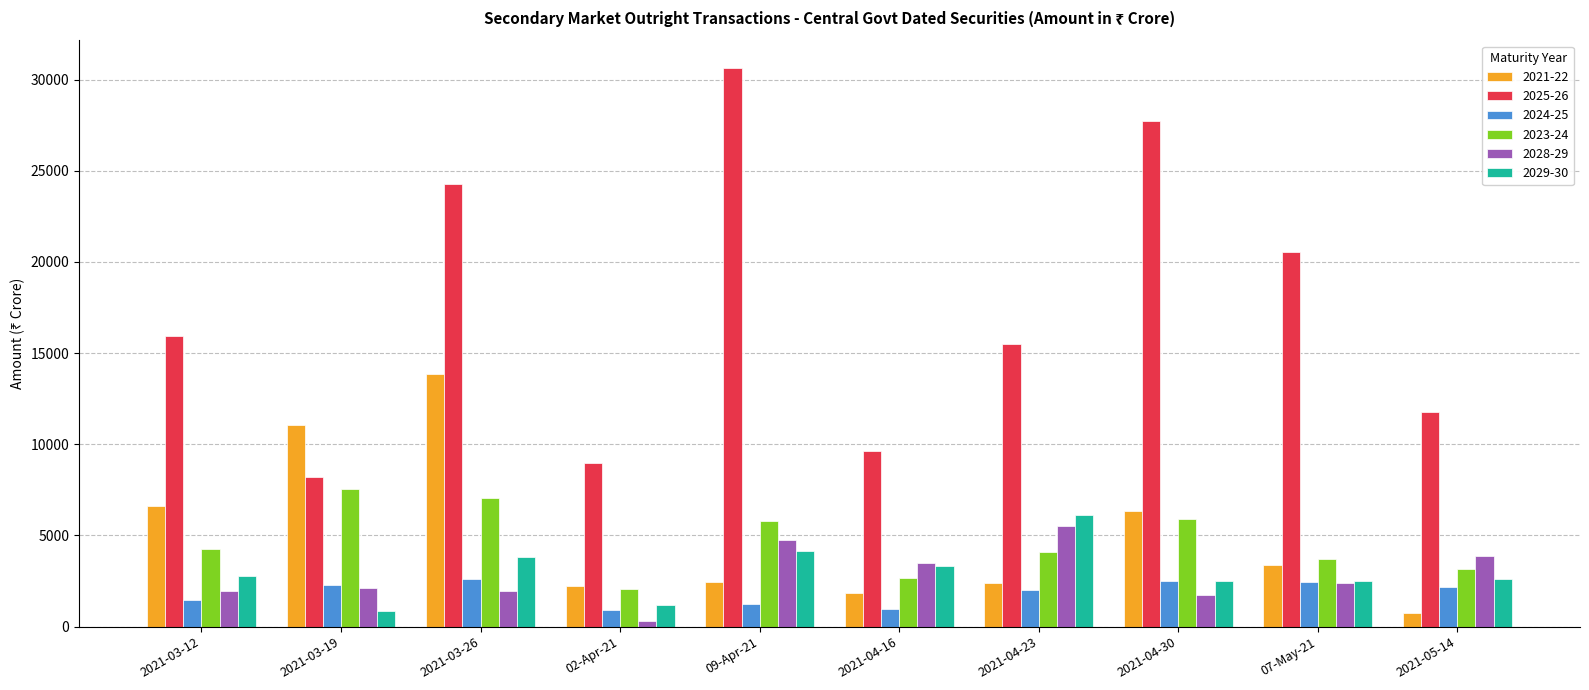

At which label does 2021-22 first exceed 3397?

2021-03-12